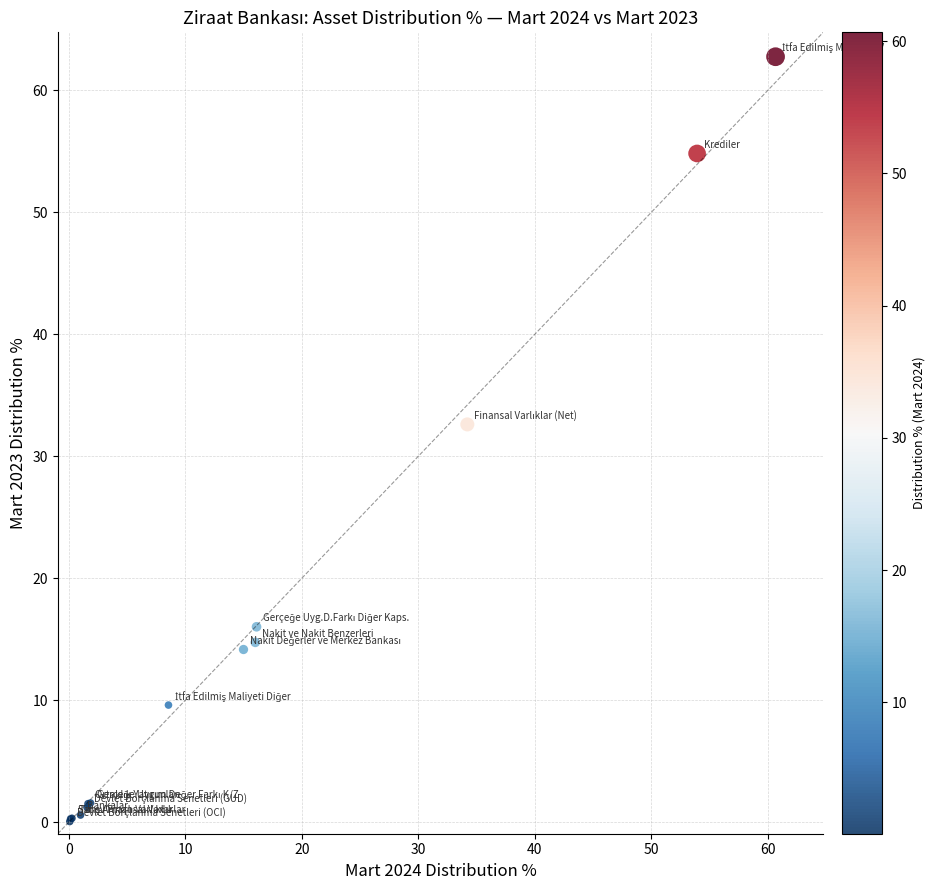

What Y value in the scatter plot is closest to 31?

32.6